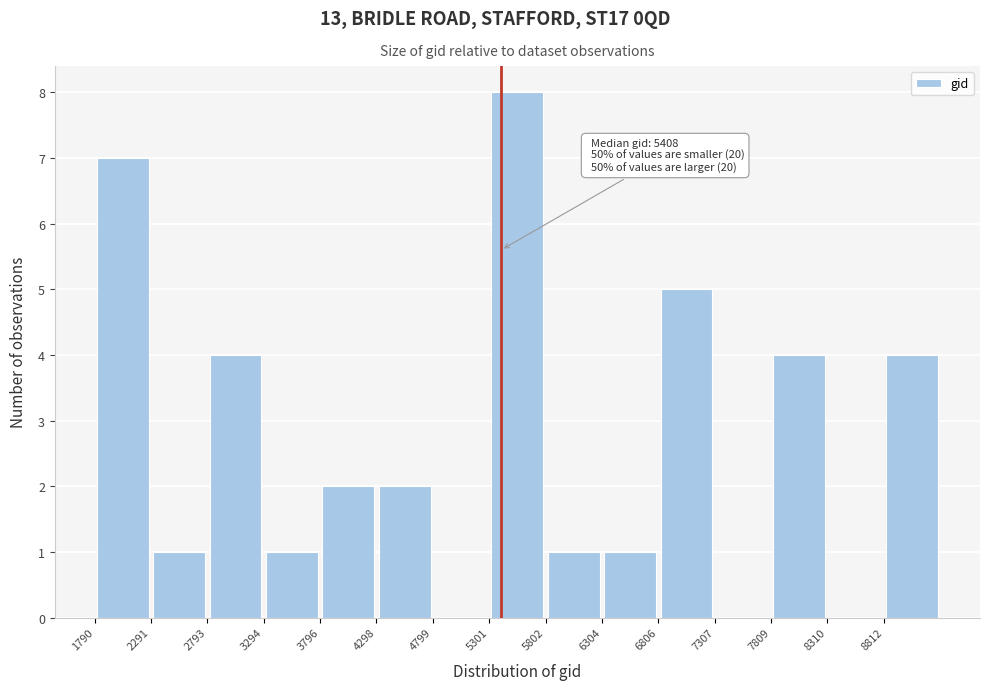

Over which range of the x-axis is the bar tallest?

5300 to 5800